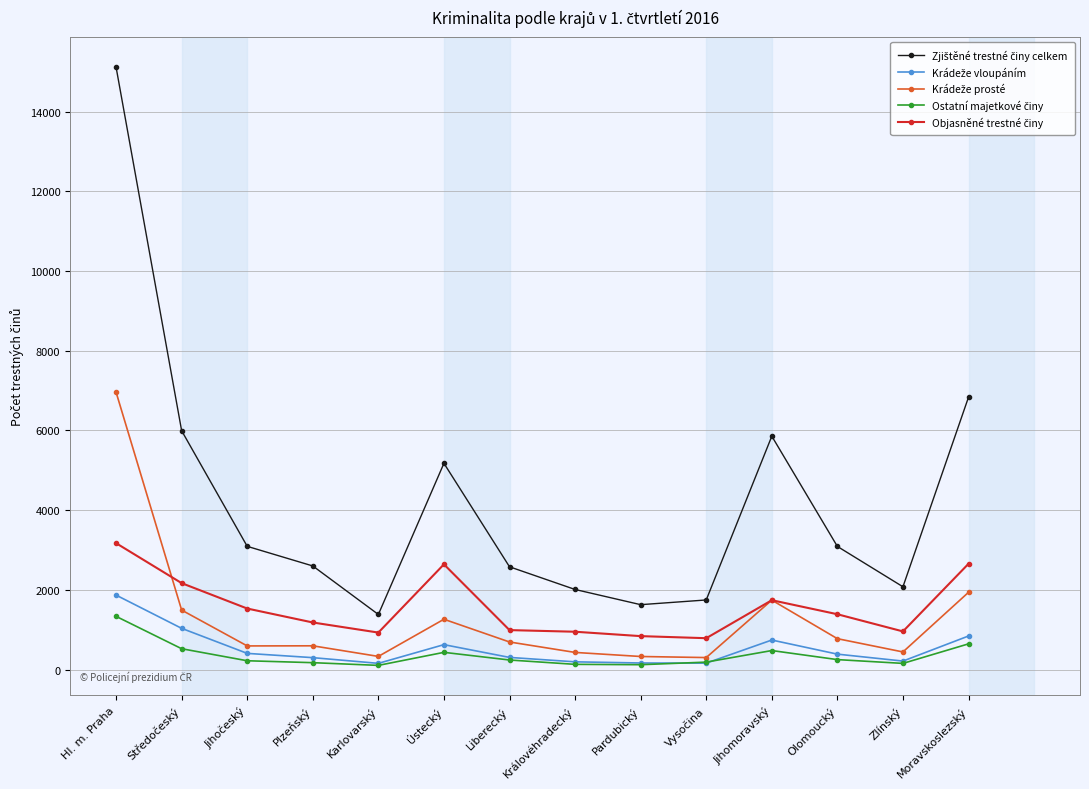

Which category has the highest value across all series?

Hl. m. Praha